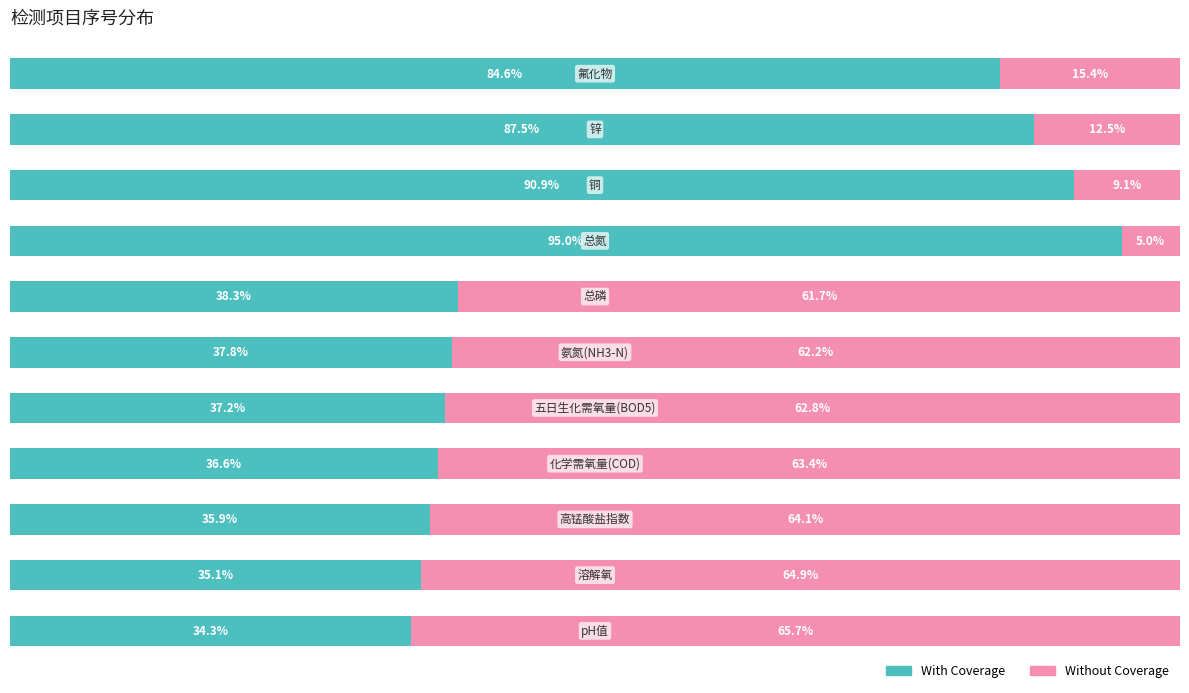

What are all the series names shown in the legend?

With Coverage, Without Coverage